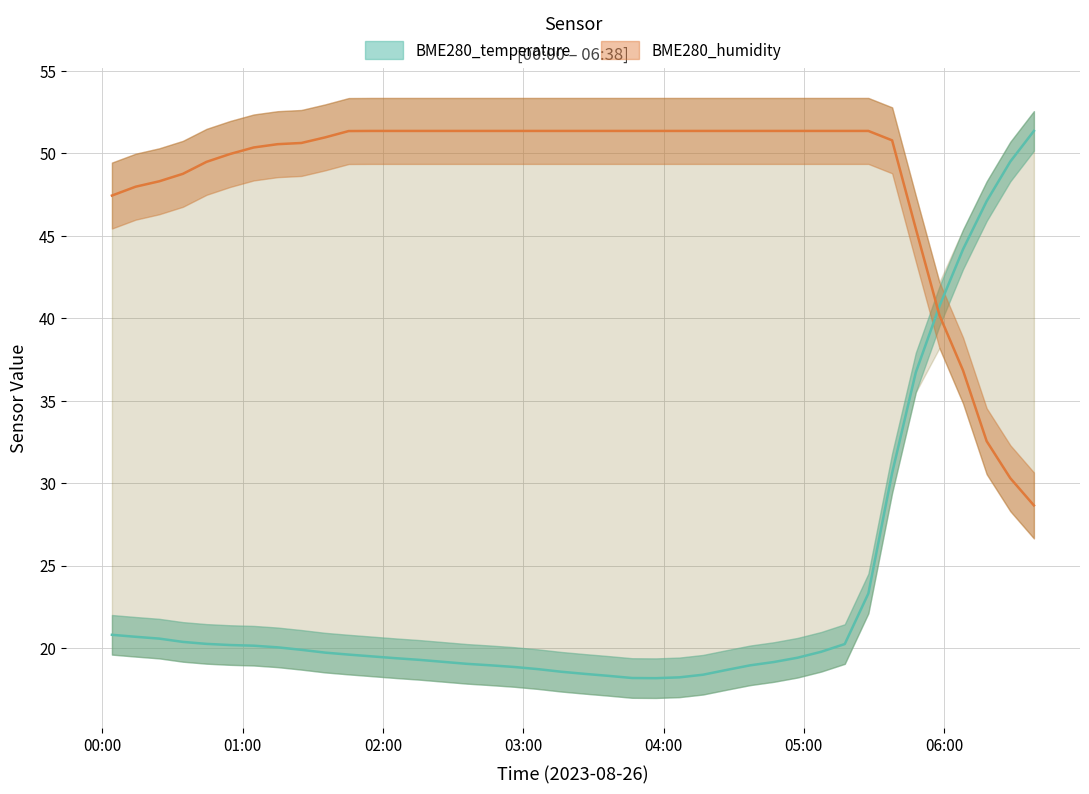

True or false: BME280_humidity and BME280_temperature intersect in this chart.

True